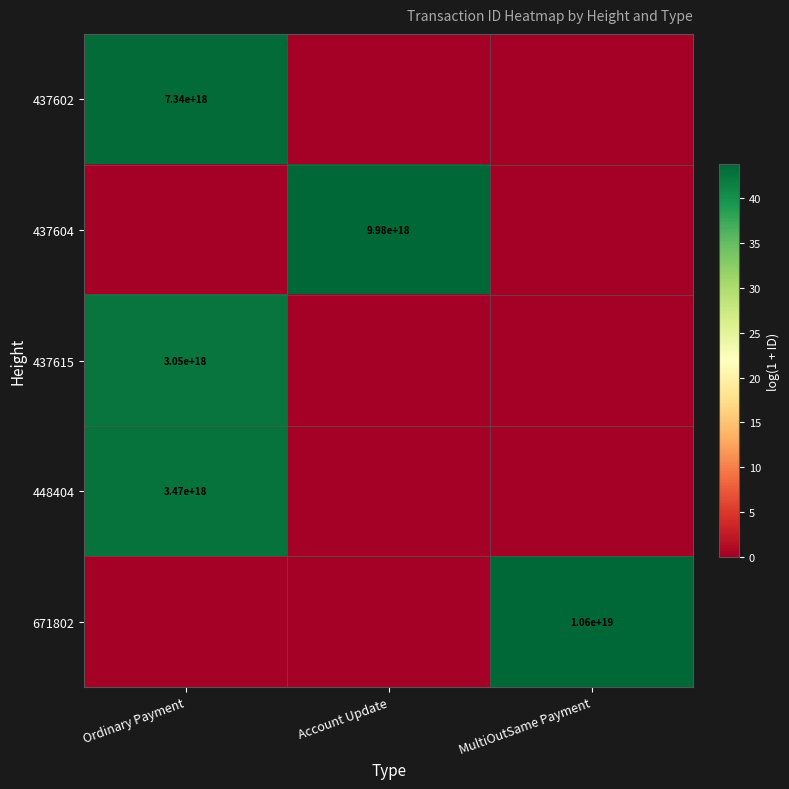

The 671802 series shows 4986241827367207936 at MultiOutSame Payment. True or false?

False